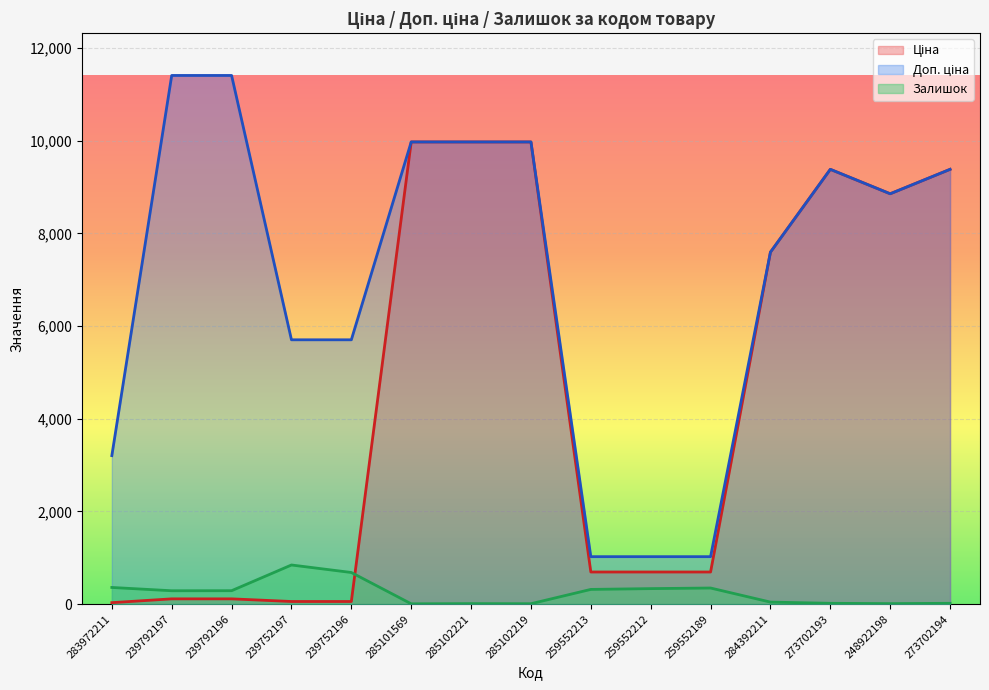

Is it true that Доп. ціна equals 621.6 at 259552212?

False